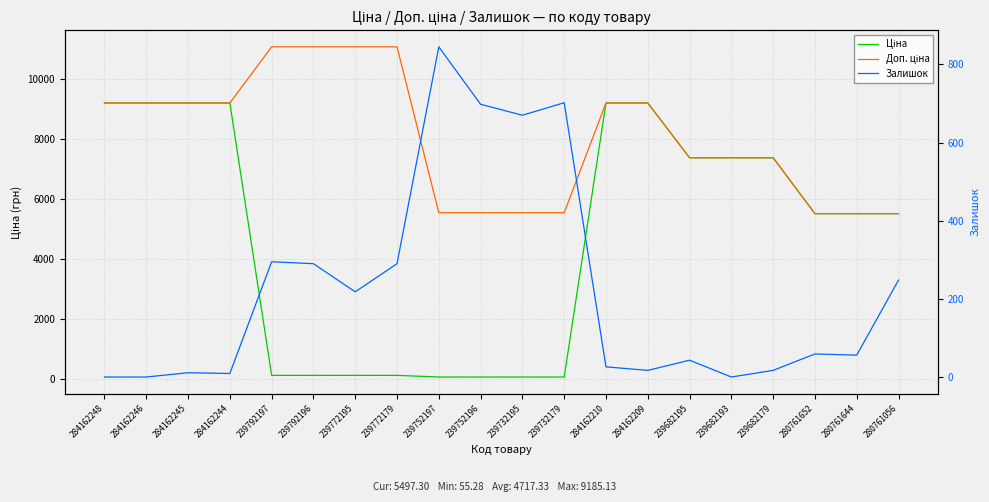

Rank the categories by Доп. ціна value from highest to lowest.

239792197, 239792196, 239772195, 239772179, 284162248, 284162246, 284162245, 284162244, 284162210, 284162209, 239682195, 239682193, 239682179, 239752197, 239752196, 239732195, 239732179, 280761652, 280761644, 280761056